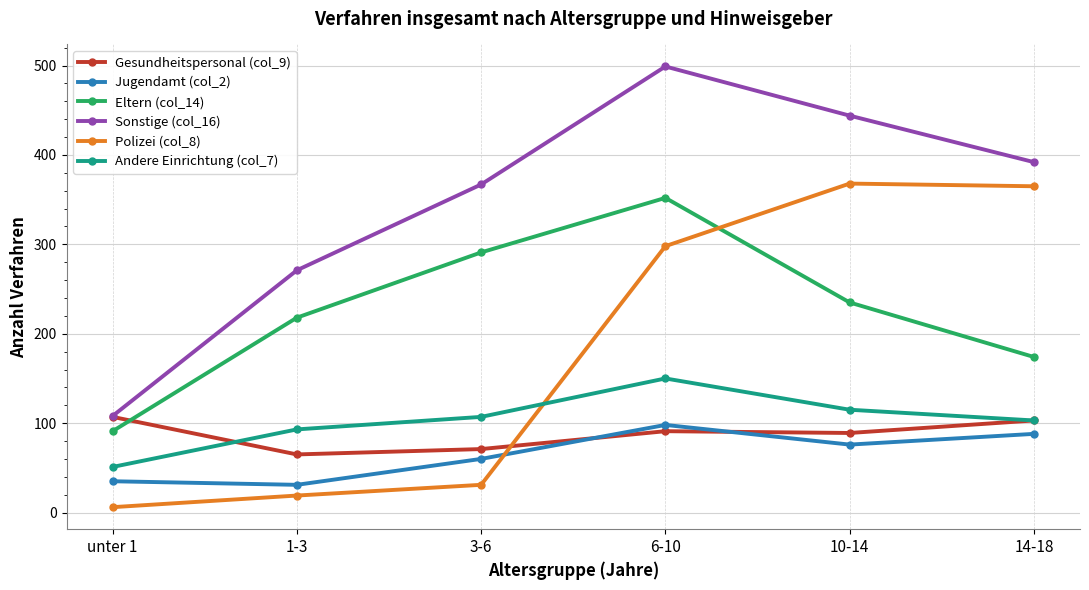

What is the minimum value shown in the chart?

6